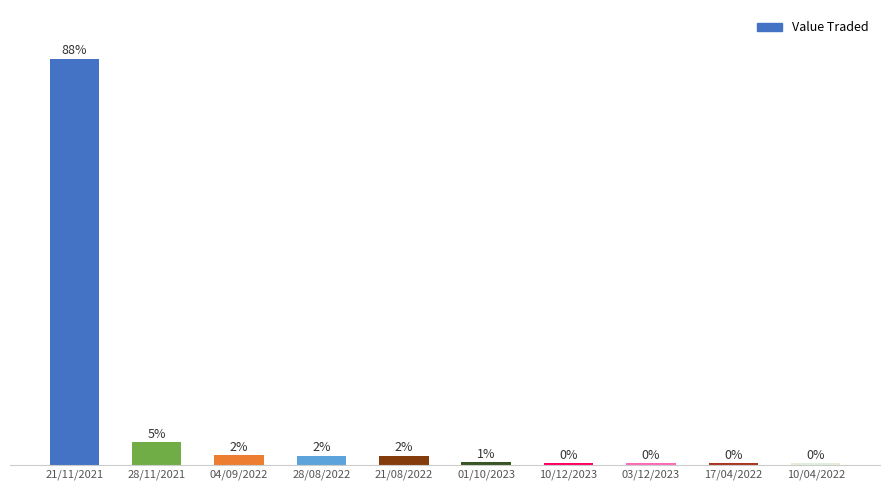

What is the label of the 7th bar from the right?

28/08/2022